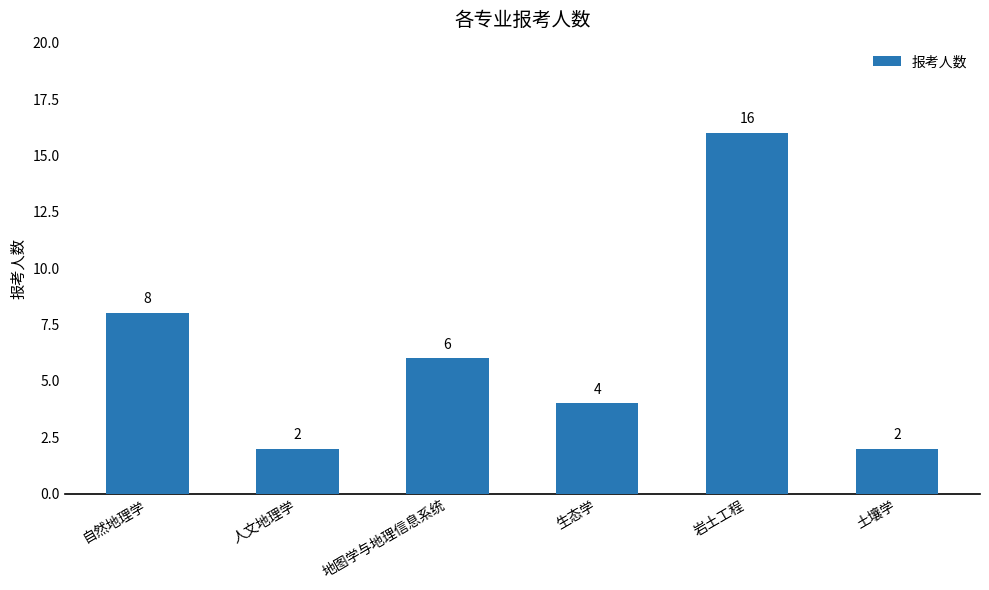

Between 地图学与地理信息系统 and 人文地理学, which is larger?

地图学与地理信息系统